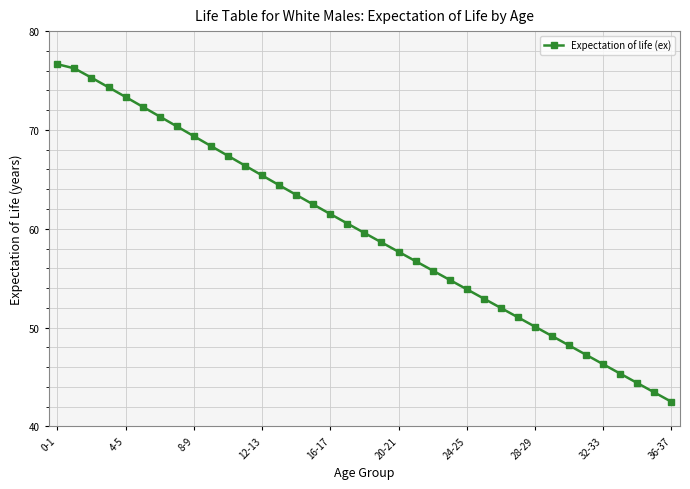

What is the difference between the maximum and minimum values?

34.2